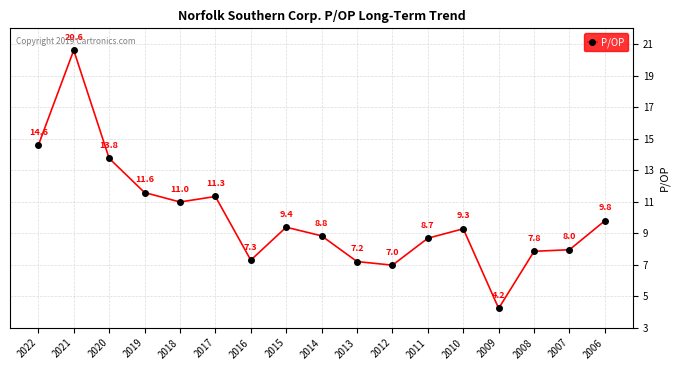

True or false: the data shows 22.2 at 2022.

False